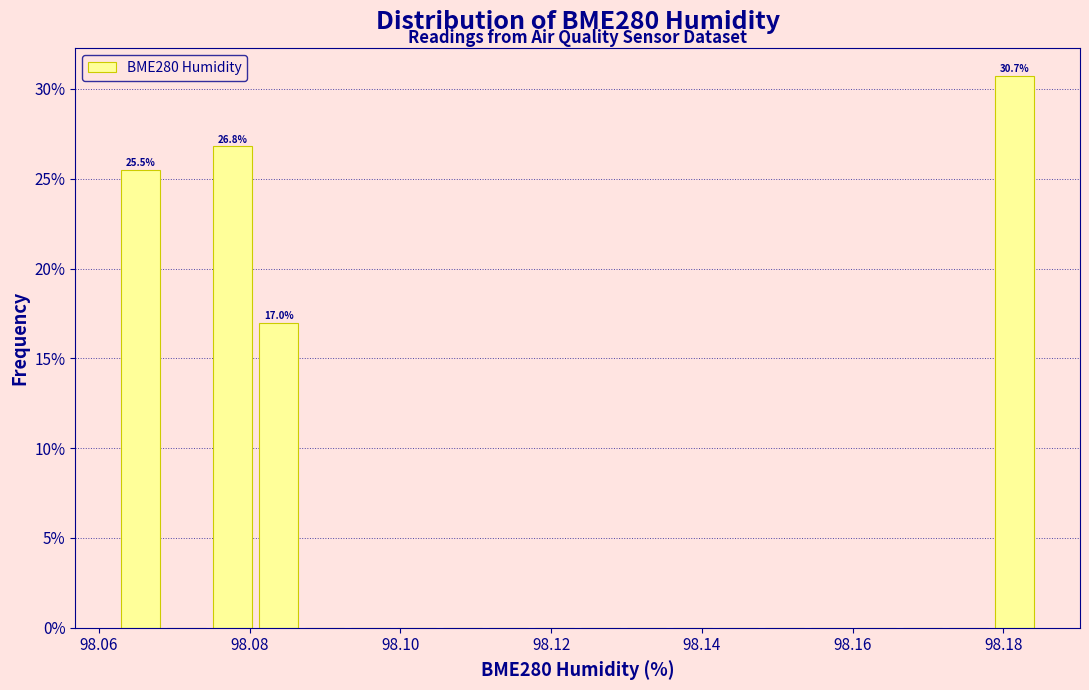

Around what value on the x-axis is the tallest bar? Give the approximate position of its centre, as read against the axis.

98.182